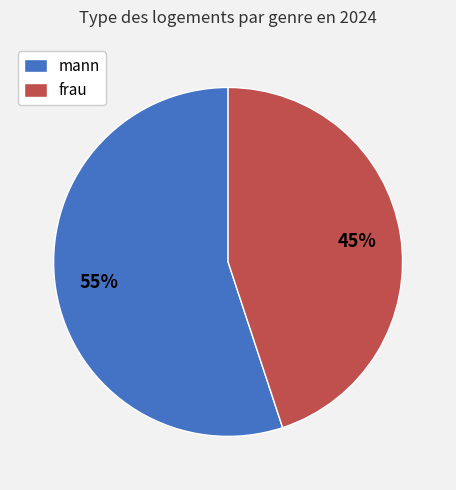

To the nearest percent, what portion does mann represent?

55%